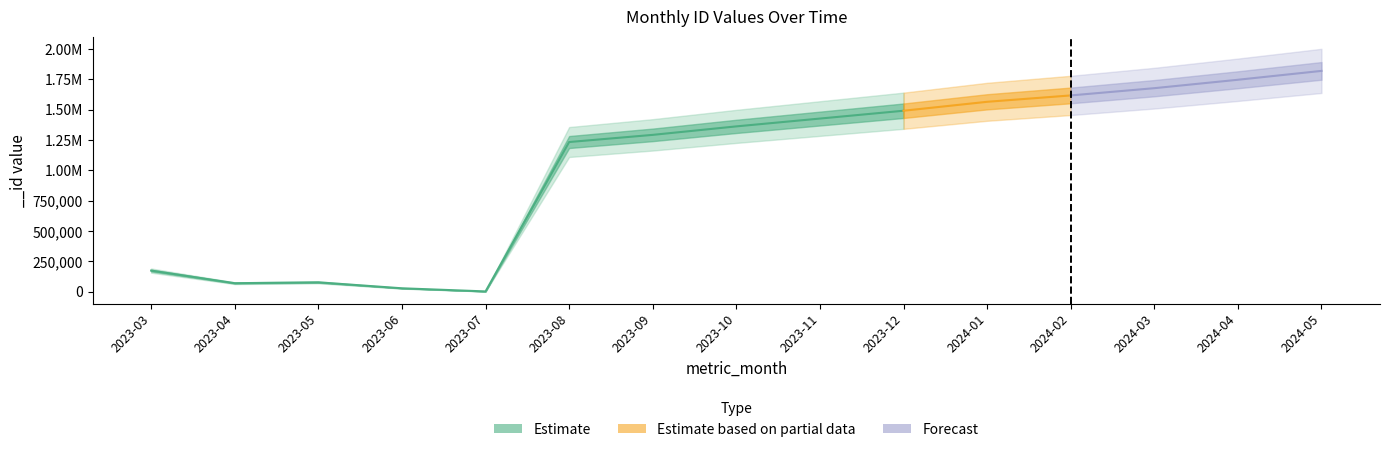

How many categories are shown in the chart?

15